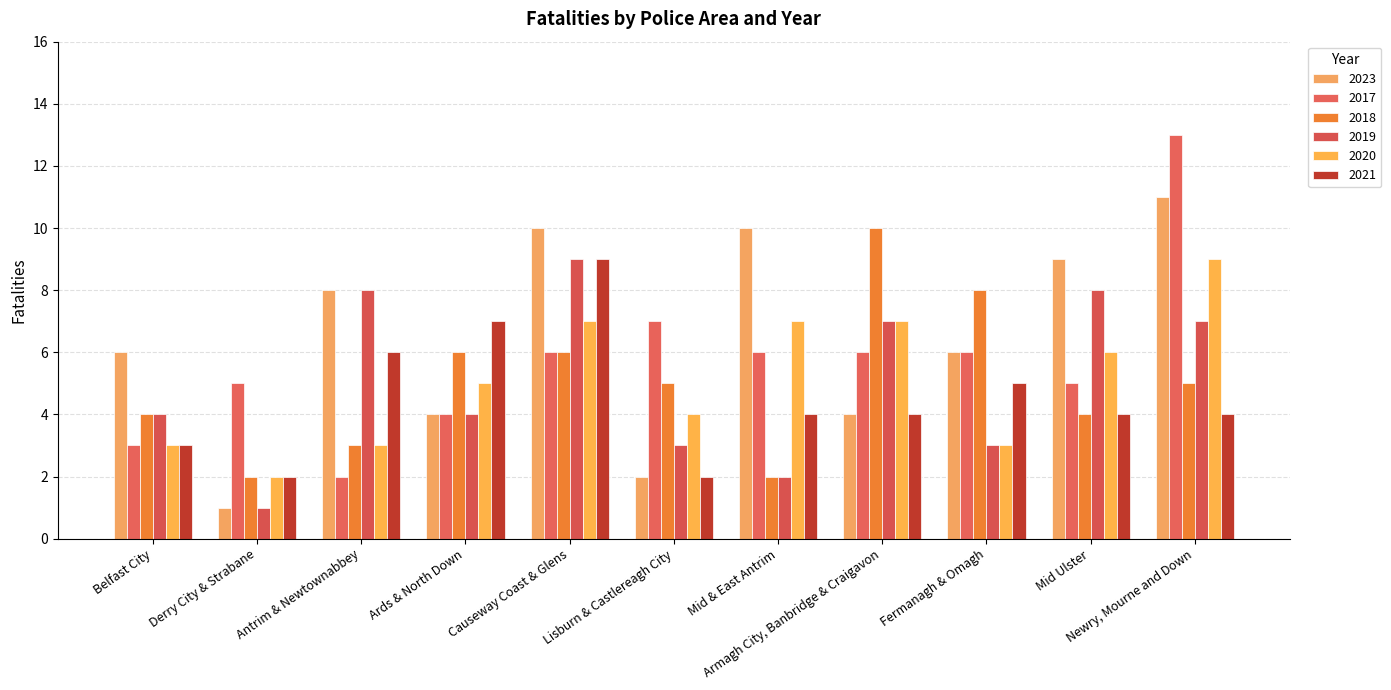

Reading left to right, transcribe all the data shown in this chart.

2023: Belfast City=6	Derry City & Strabane=1	Antrim & Newtownabbey=8	Ards & North Down=4	Causeway Coast & Glens=10	Lisburn & Castlereagh City=2	Mid & East Antrim=10	Armagh City, Banbridge & Craigavon=4	Fermanagh & Omagh=6	Mid Ulster=9	Newry, Mourne and Down=11
2017: Belfast City=3	Derry City & Strabane=5	Antrim & Newtownabbey=2	Ards & North Down=4	Causeway Coast & Glens=6	Lisburn & Castlereagh City=7	Mid & East Antrim=6	Armagh City, Banbridge & Craigavon=6	Fermanagh & Omagh=6	Mid Ulster=5	Newry, Mourne and Down=13
2018: Belfast City=4	Derry City & Strabane=2	Antrim & Newtownabbey=3	Ards & North Down=6	Causeway Coast & Glens=6	Lisburn & Castlereagh City=5	Mid & East Antrim=2	Armagh City, Banbridge & Craigavon=10	Fermanagh & Omagh=8	Mid Ulster=4	Newry, Mourne and Down=5
2019: Belfast City=4	Derry City & Strabane=1	Antrim & Newtownabbey=8	Ards & North Down=4	Causeway Coast & Glens=9	Lisburn & Castlereagh City=3	Mid & East Antrim=2	Armagh City, Banbridge & Craigavon=7	Fermanagh & Omagh=3	Mid Ulster=8	Newry, Mourne and Down=7
2020: Belfast City=3	Derry City & Strabane=2	Antrim & Newtownabbey=3	Ards & North Down=5	Causeway Coast & Glens=7	Lisburn & Castlereagh City=4	Mid & East Antrim=7	Armagh City, Banbridge & Craigavon=7	Fermanagh & Omagh=3	Mid Ulster=6	Newry, Mourne and Down=9
2021: Belfast City=3	Derry City & Strabane=2	Antrim & Newtownabbey=6	Ards & North Down=7	Causeway Coast & Glens=9	Lisburn & Castlereagh City=2	Mid & East Antrim=4	Armagh City, Banbridge & Craigavon=4	Fermanagh & Omagh=5	Mid Ulster=4	Newry, Mourne and Down=4